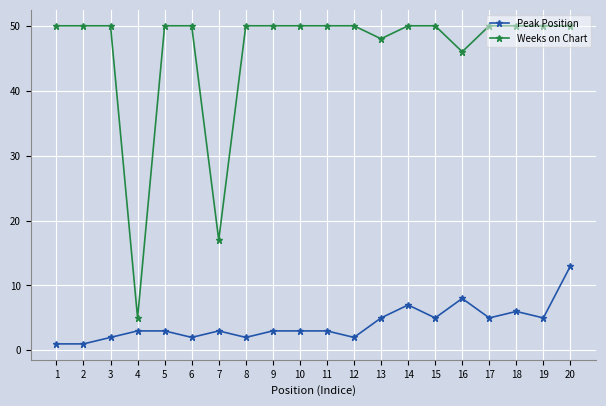

Which series has the largest total across all categories?

Weeks on Chart